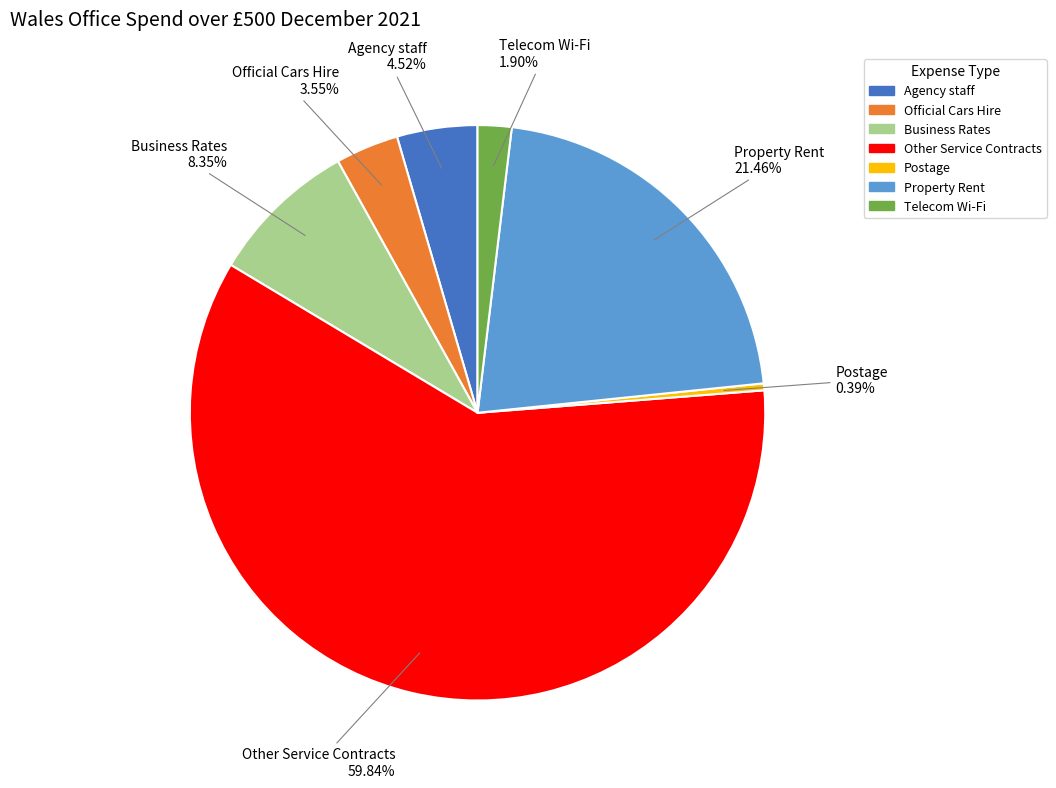

The Other Service Contracts slice represents 60% of the pie. True or false?

True